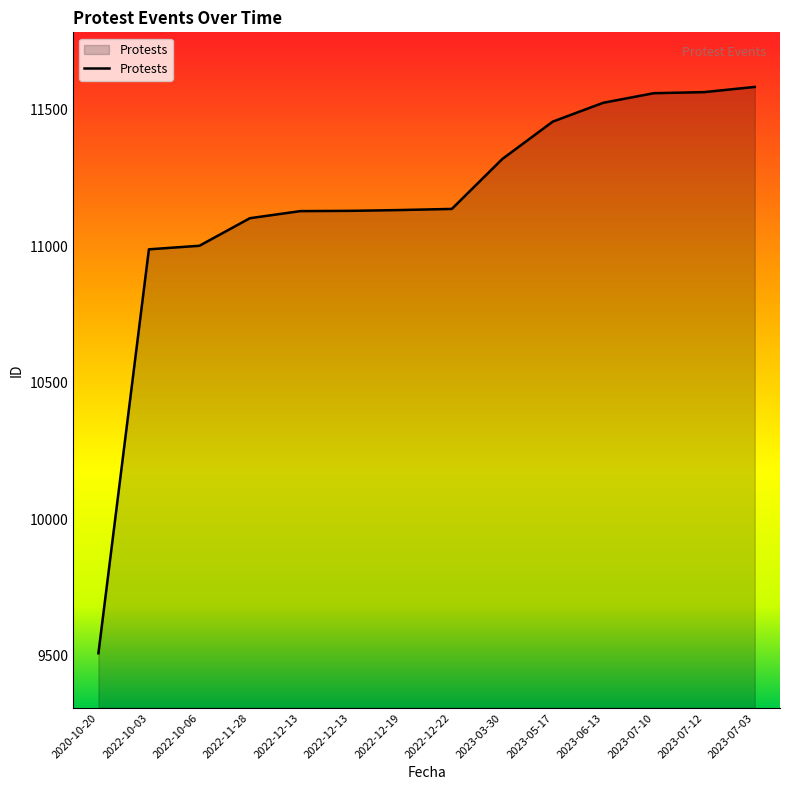

Reading left to right, list all the values displayed in this chart.

2020-10-20=9509	2022-10-03=10989	2022-10-06=11002	2022-11-28=11103	2022-12-13=11129	2022-12-13=11130	2022-12-19=11133	2022-12-22=11137	2023-03-30=11320	2023-05-17=11457	2023-06-13=11526	2023-07-10=11561	2023-07-12=11565	2023-07-03=11584